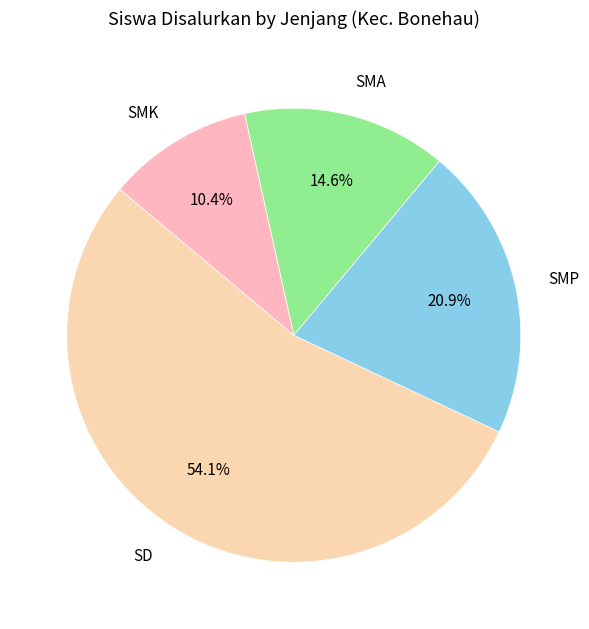

Which category accounts for the majority?

SD